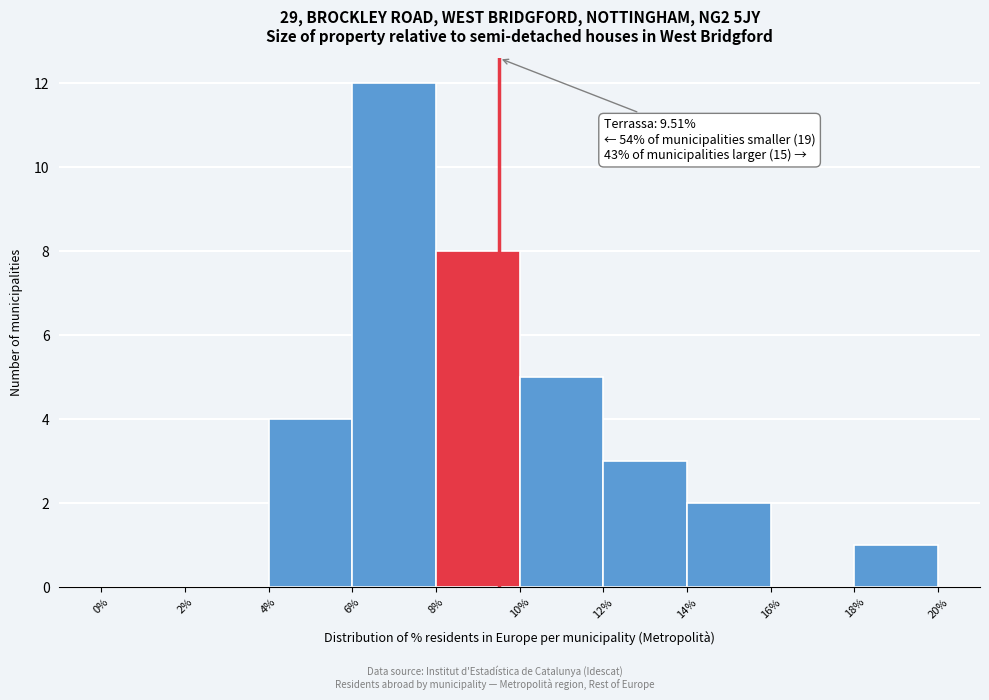

Which range on the x-axis has the tallest bar?

6% to 8%